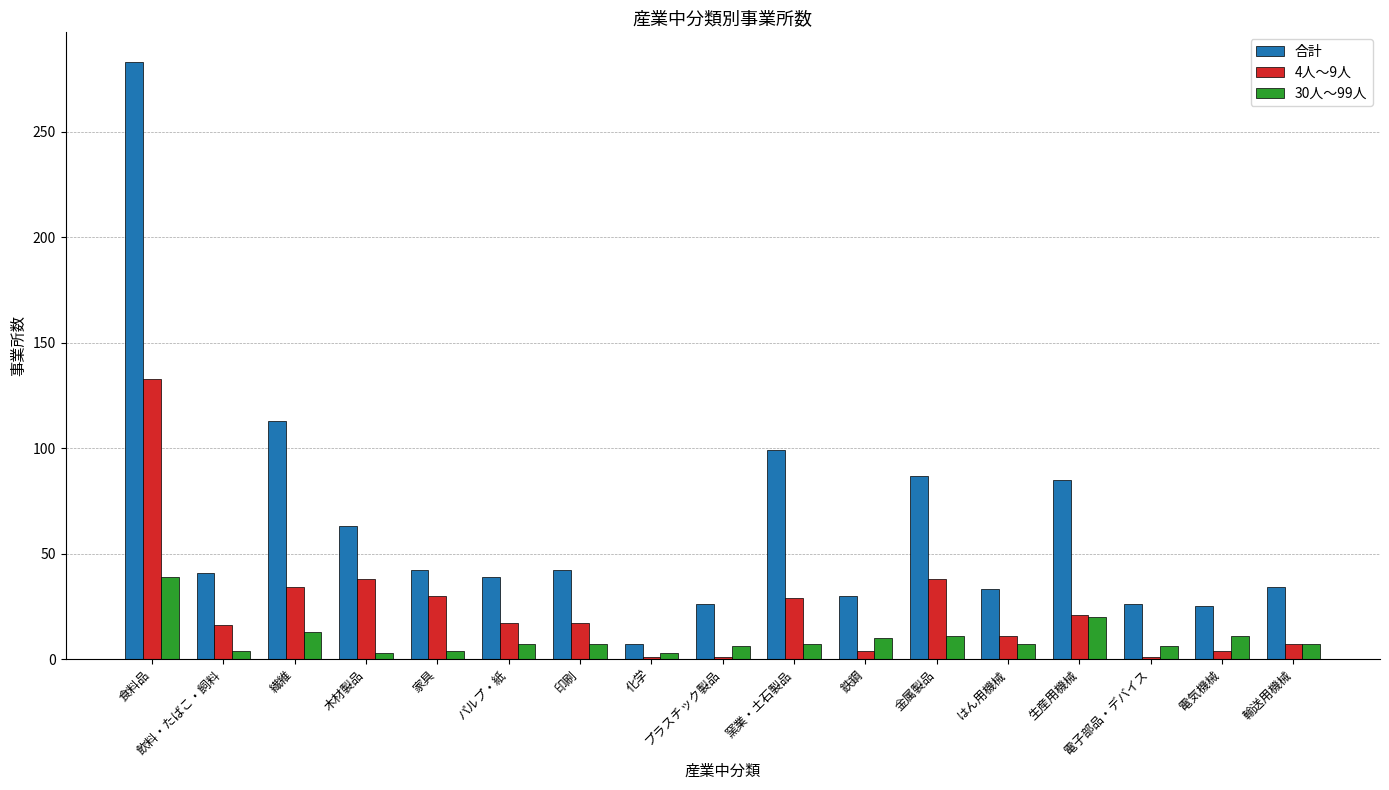

What is the label of the 12th bar from the right?

パルプ・紙